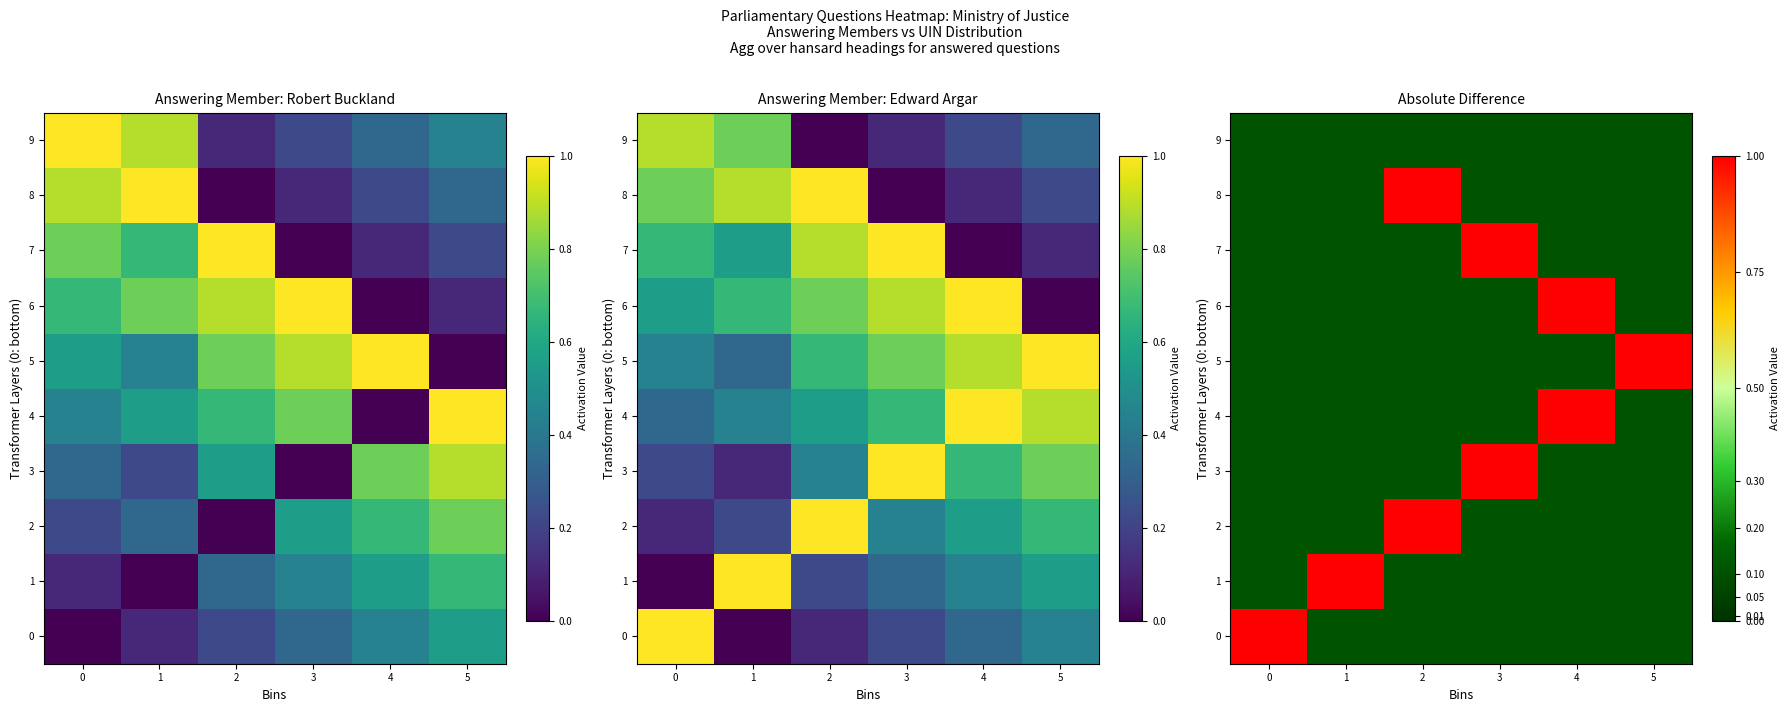

True or false: 6 has a value of 0.1 at 2.

True